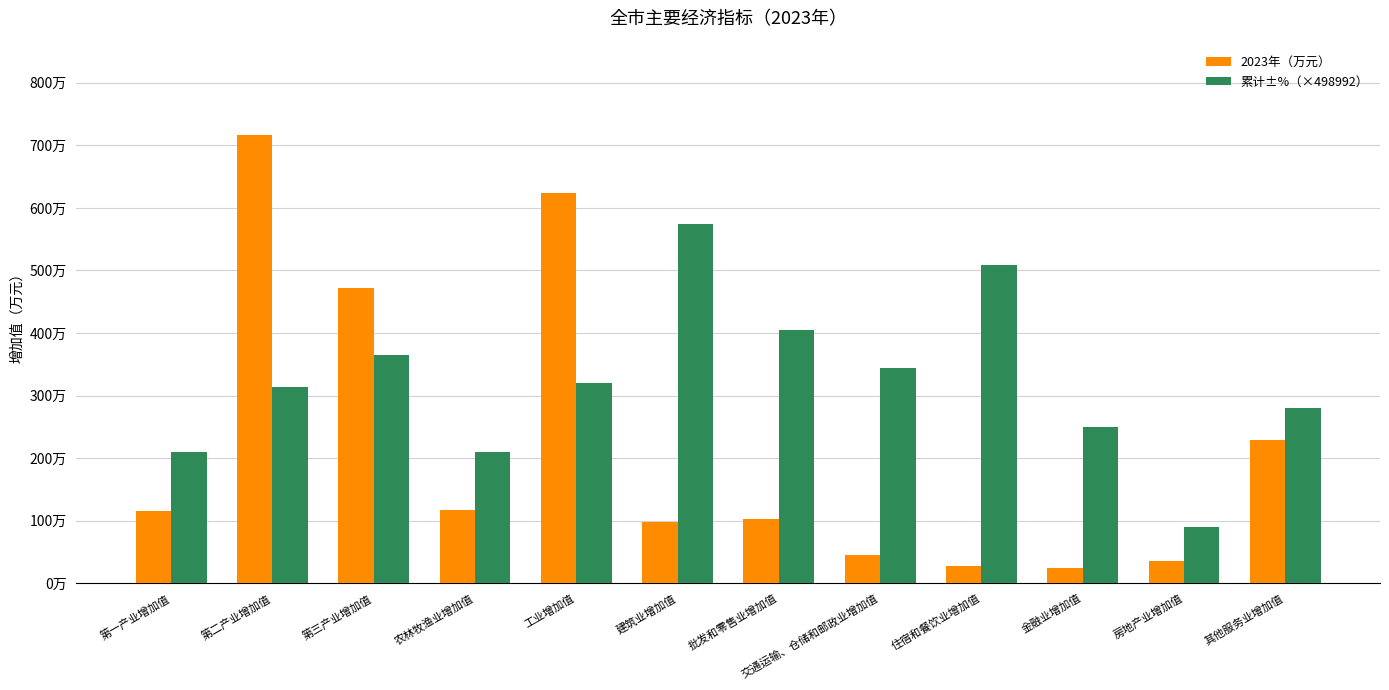

Is the value of 累计±%（×498992） at 金融业增加值 greater than the value of 2023年（万元） at 房地产业增加值?

Yes